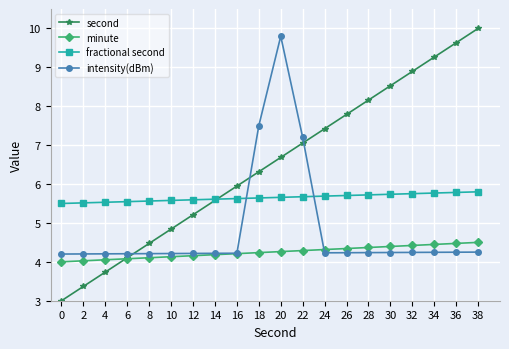

After their last crossing, which series has the higher values: second or fractional second?

second